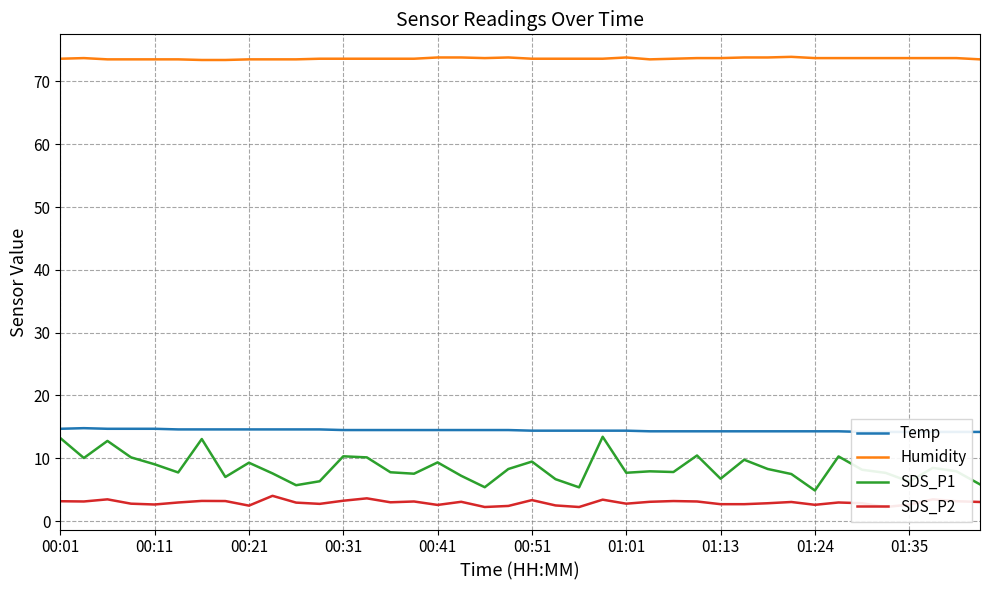

What is the difference between the second highest and second lowest values in the SDS_P1 series?

7.9